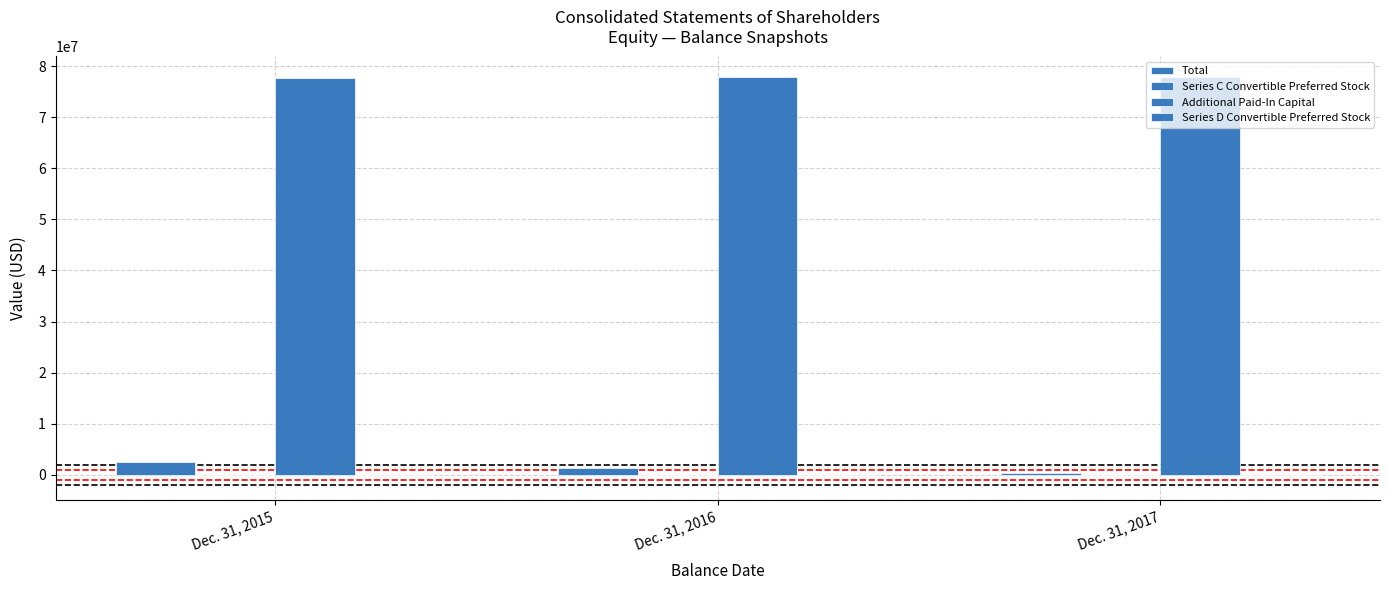

Is the value of Series D Convertible Preferred Stock at Dec. 31, 2015 greater than the value of Series C Convertible Preferred Stock at Dec. 31, 2017?

Yes